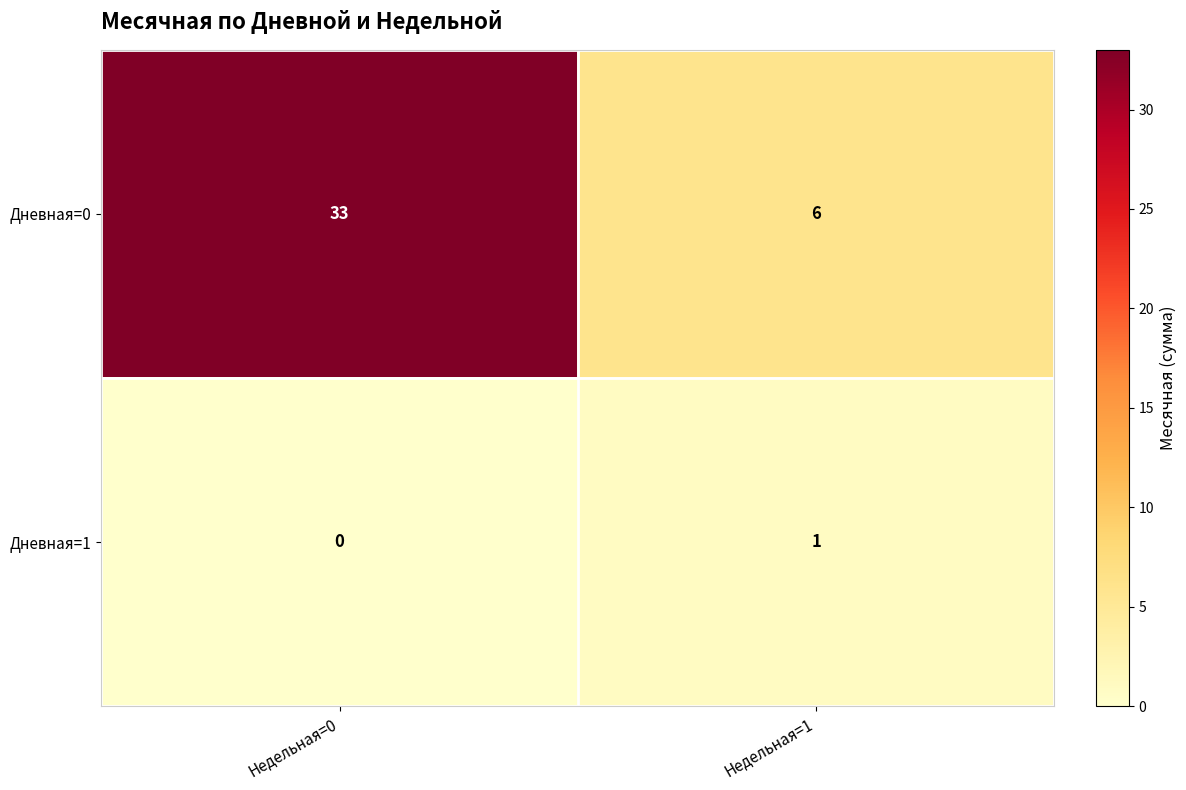

True or false: Дневная=0 has a value of 10 at Недельная=0.

False